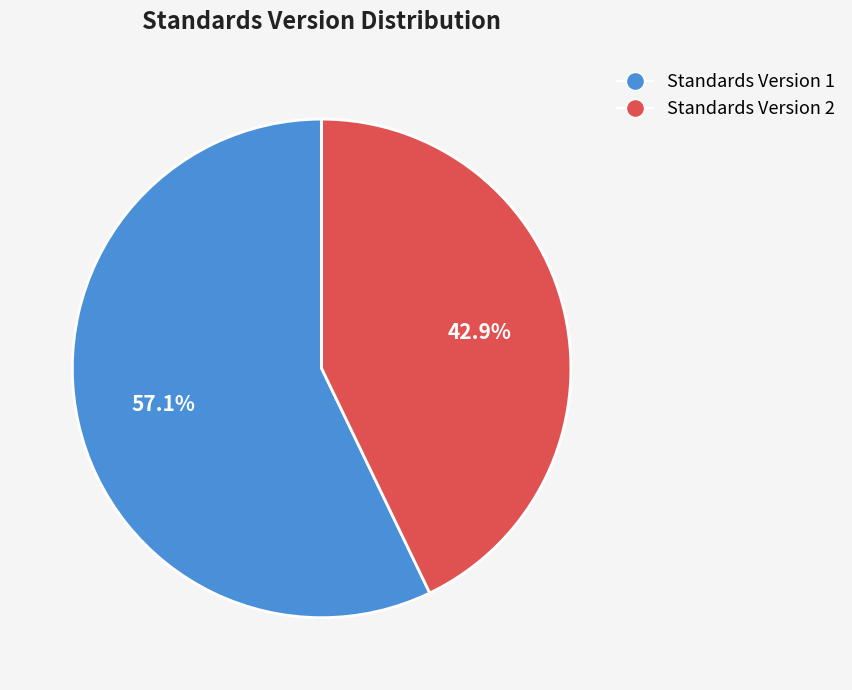

What is the smallest slice in the pie chart?

Standards Version 2